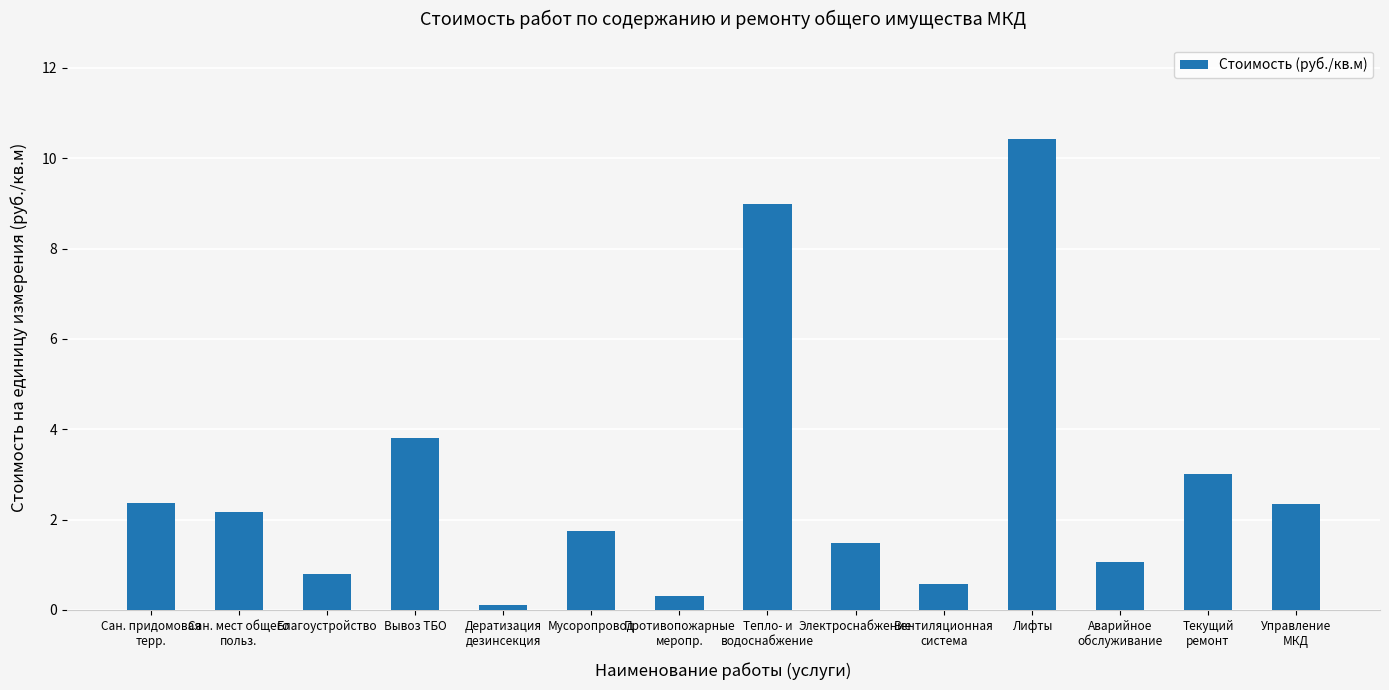

What is the label of the 14th bar from the right?

Сан. придомовая
терр.